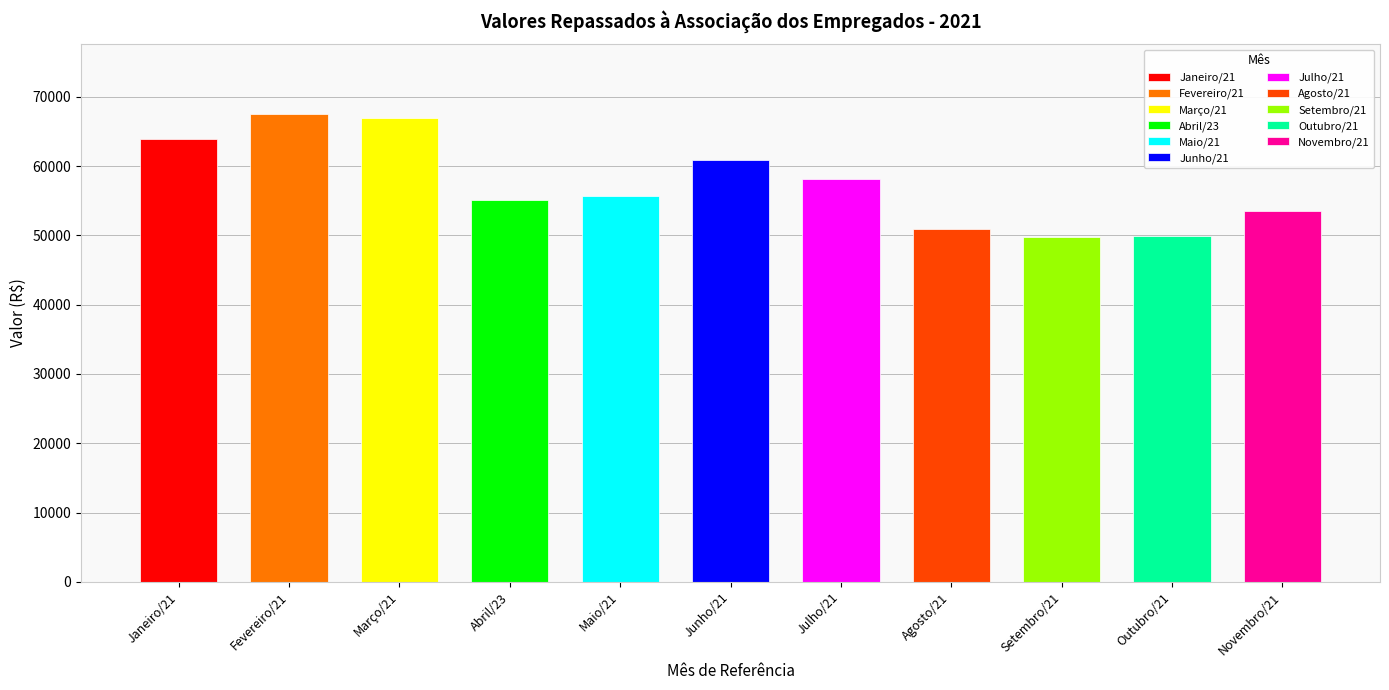

List the labels in order of value, largest first.

Fevereiro/21, Março/21, Janeiro/21, Junho/21, Julho/21, Maio/21, Abril/23, Novembro/21, Agosto/21, Outubro/21, Setembro/21